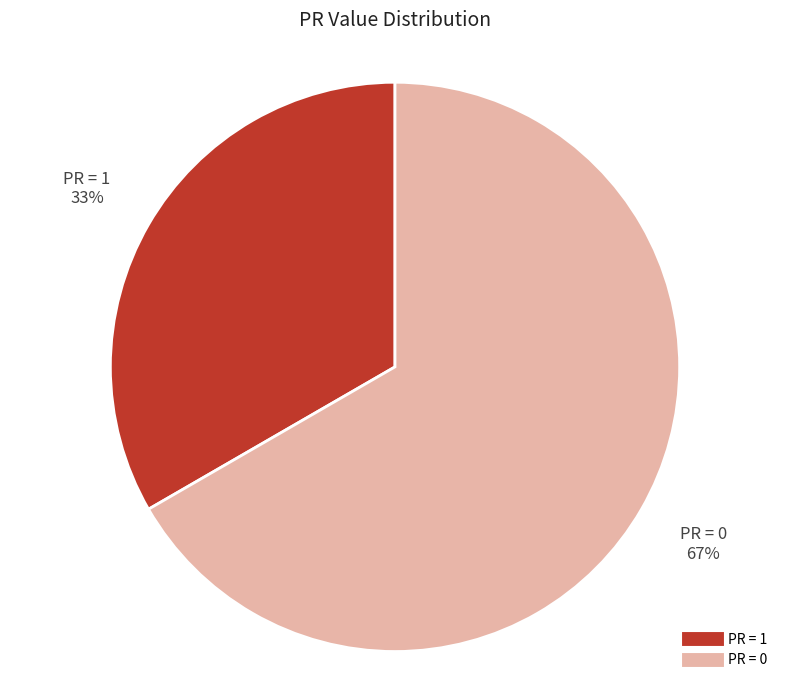

To the nearest percent, what is the average slice percentage?

50%